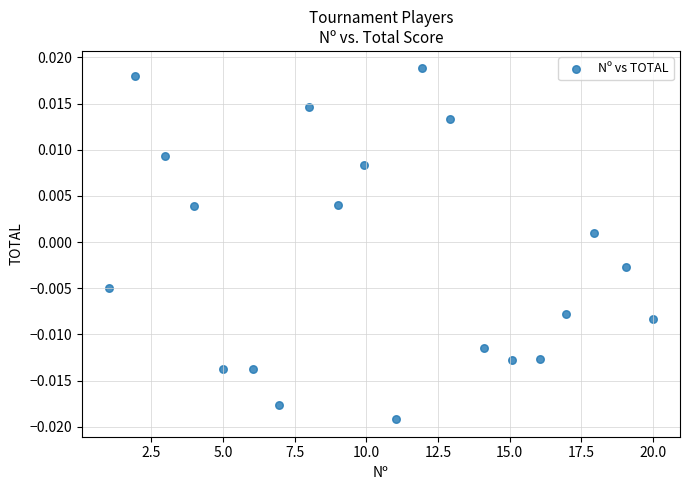

What is the range of X values (max minus min)?

19.0